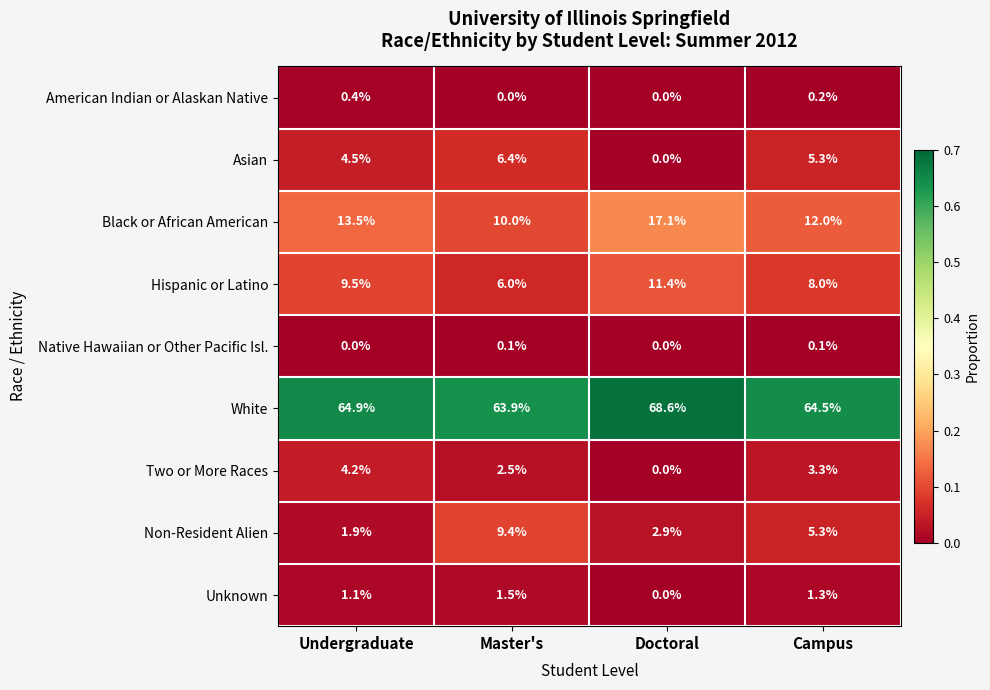

Rank the series at Undergraduate from highest to lowest value.

White, Black or African American, Hispanic or Latino, Asian, Two or More Races, Non-Resident Alien, Unknown, American Indian or Alaskan Native, Native Hawaiian or Other Pacific Isl.